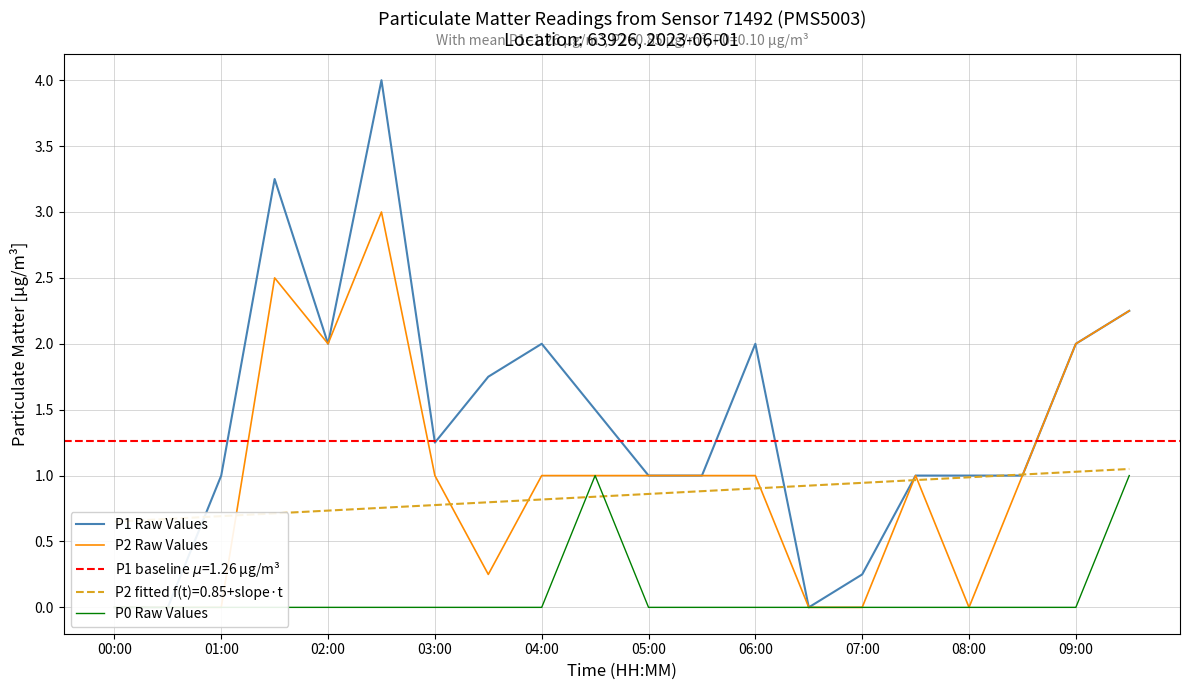

Which series has the largest total across all categories?

P1 Raw Values